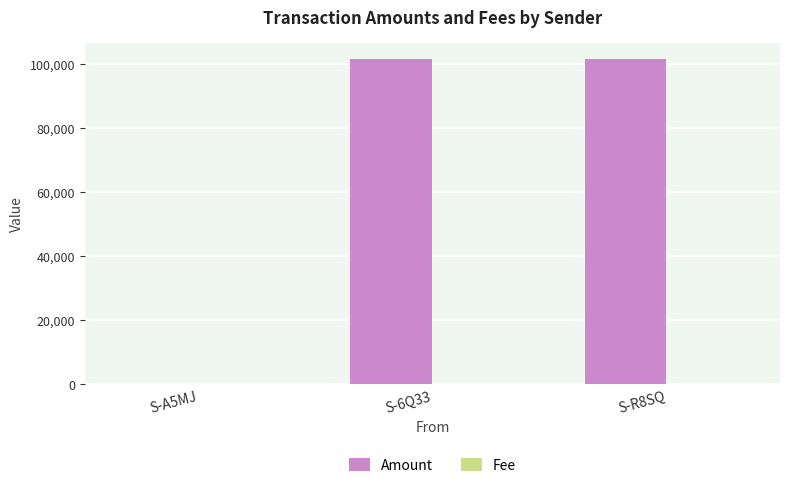

How many groups of bars are there?

3